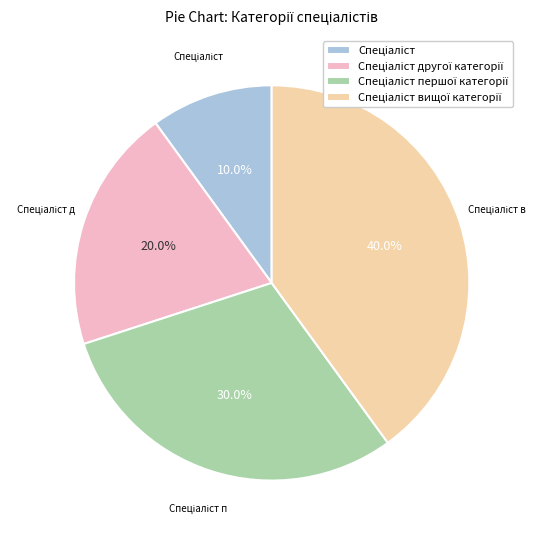

Is there any slice that represents more than half of the pie?

No